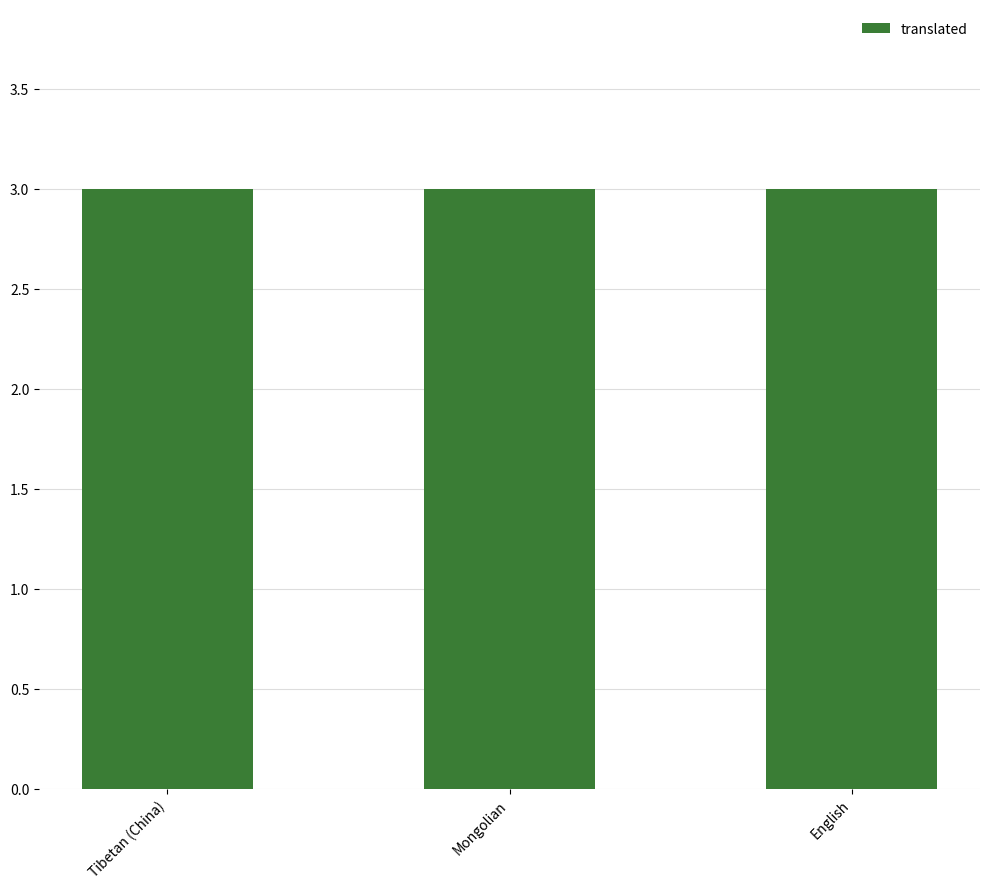

At which category is the sum across all series the highest?

English